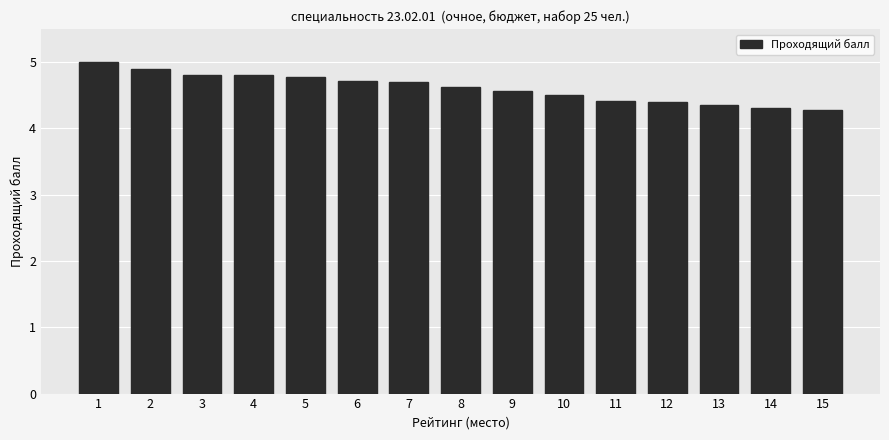

What is the difference between the values at 6 and 1?

0.3